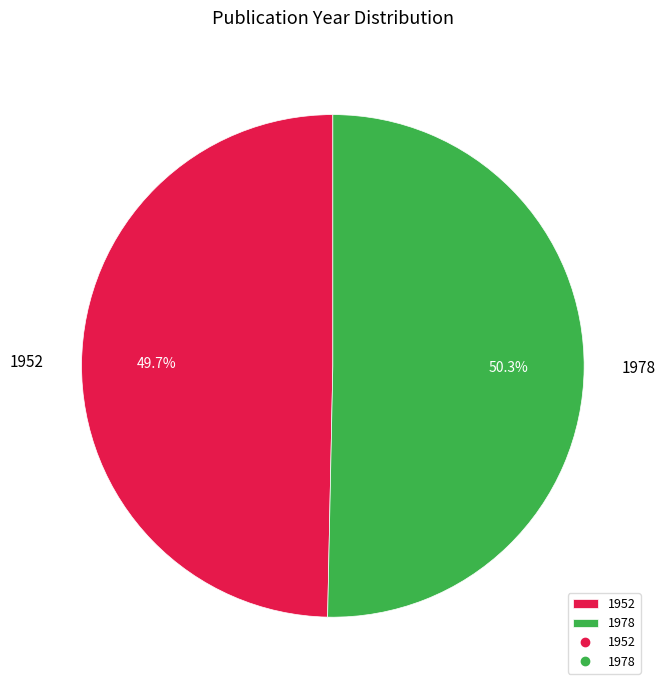

Is it true that 1952 is 36% of the pie?

False